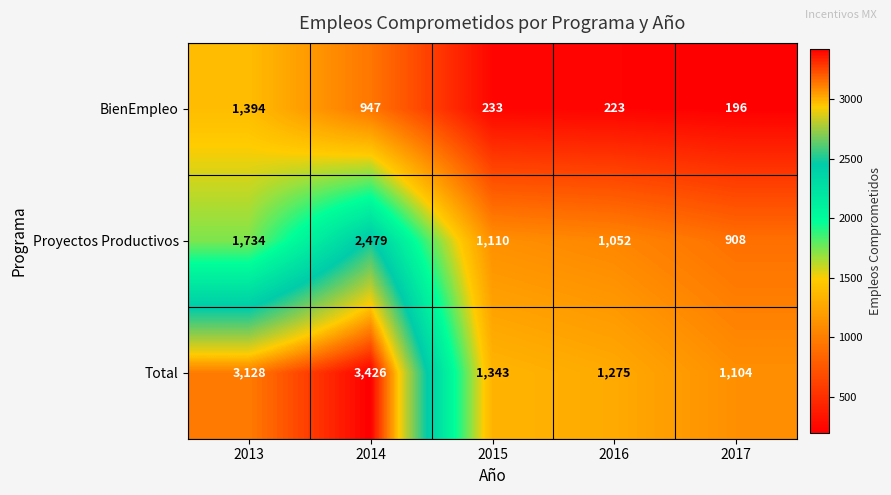

Count the number of categories in the chart.

5